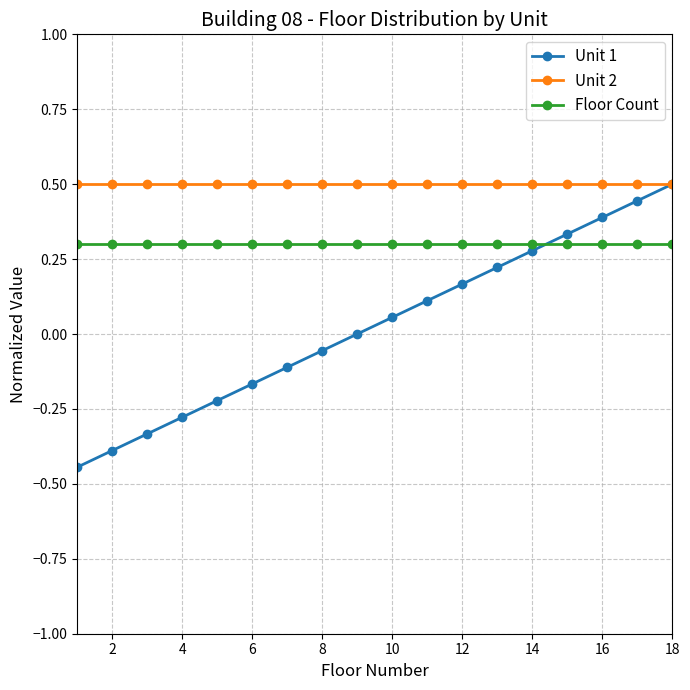

Rank the series by their average value, from lowest to highest.

Unit 1, Floor Count, Unit 2